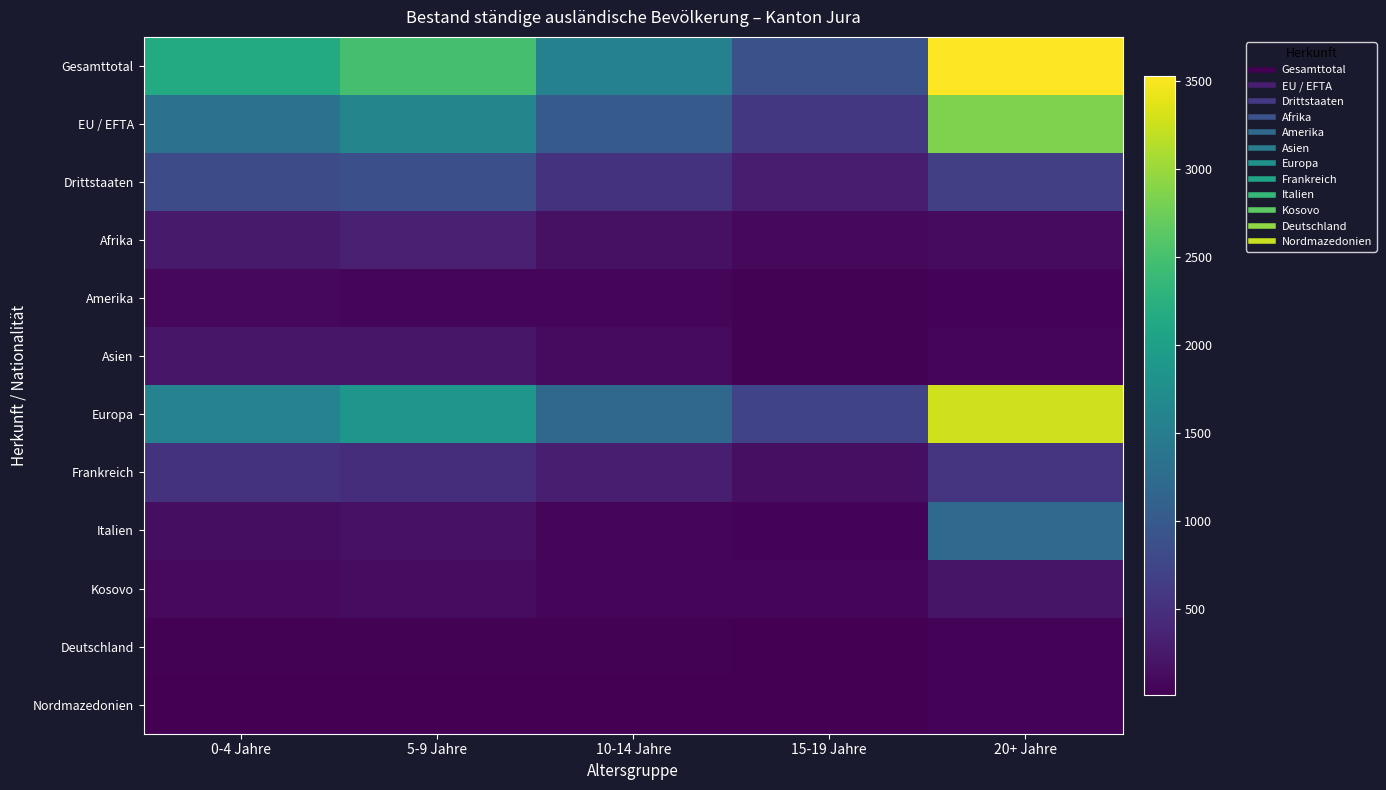

What is the total value across all series at 15-19 Jahre?

2977